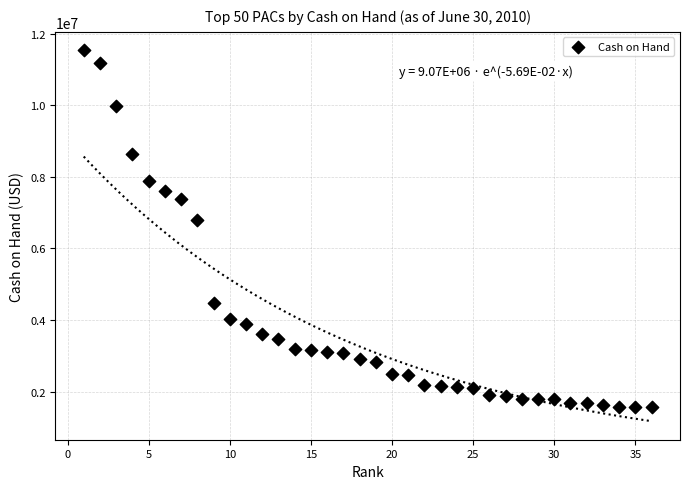

What Y value in the scatter plot is closest to 6551605?

6801549.2